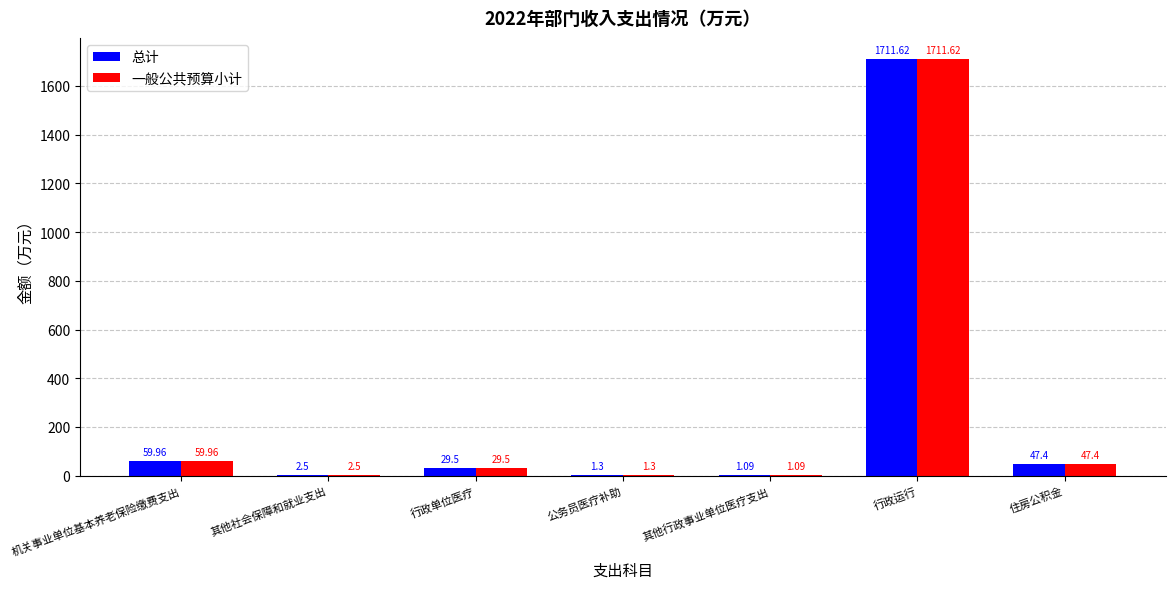

What is the sum of all 一般公共预算小计 values?

1853.4